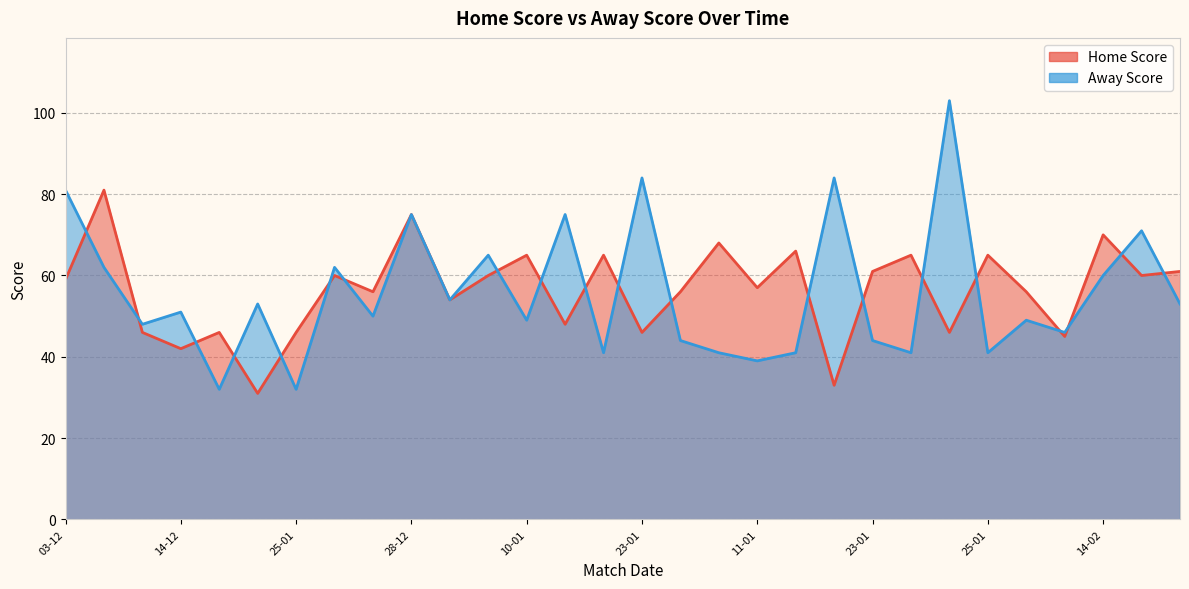

What is the highest value of the Home Score series?

81